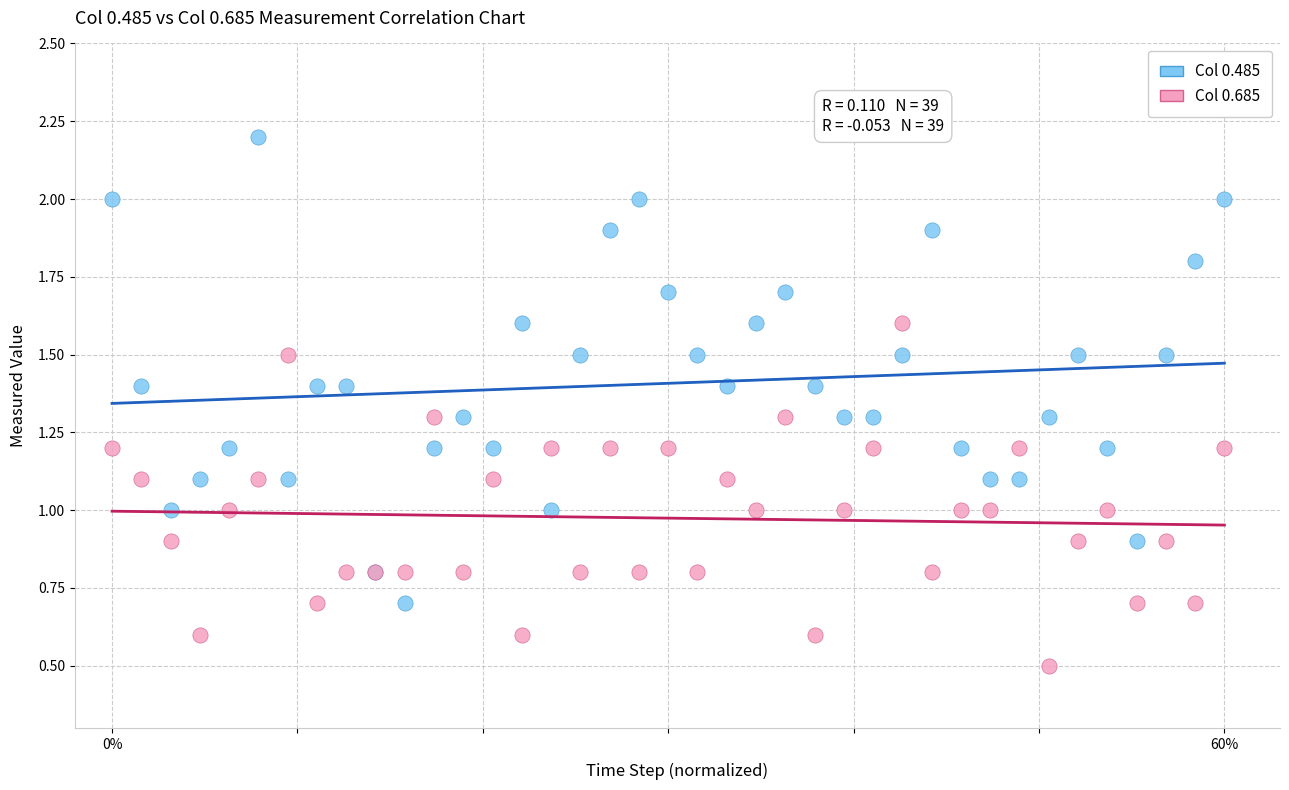

Which series has the widest spread of Y values?

Col 0.485